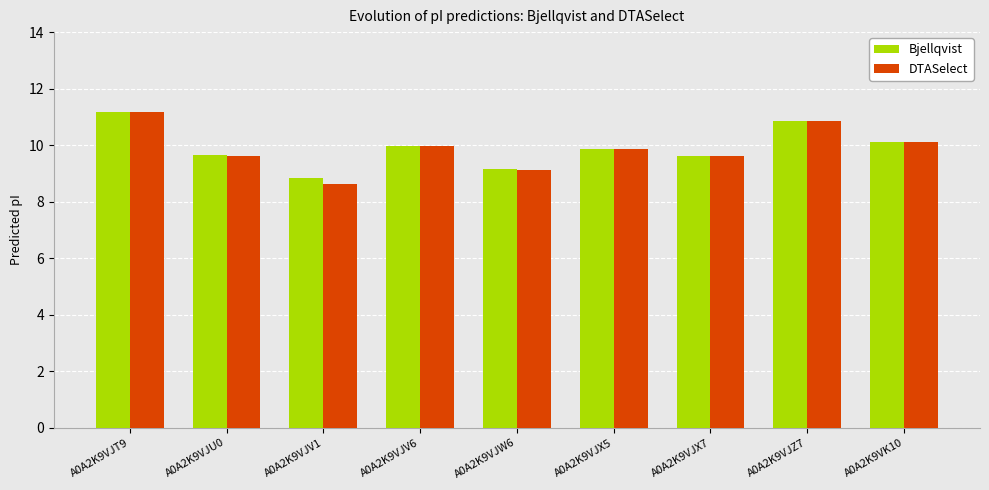

What is the difference between the maximum and minimum values in the DTASelect series?

2.5